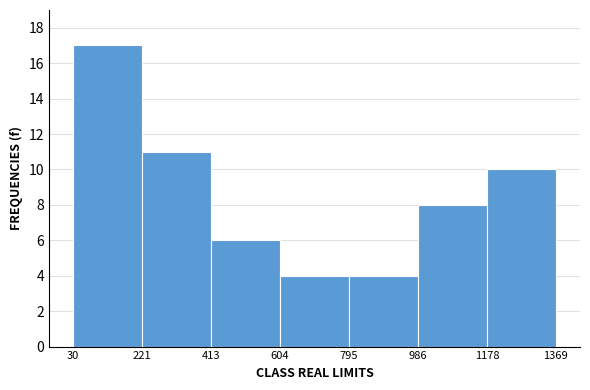

Reading left to right, list every bar in this chart as the range it spans on the x-axis followed by its height. The values are not printed on the chart, so give them approximately, as read against the axis.

30 to 221: 17
221 to 413: 11
413 to 604: 6
604 to 795: 4
795 to 986: 4
986 to 1178: 8
1178 to 1369: 10